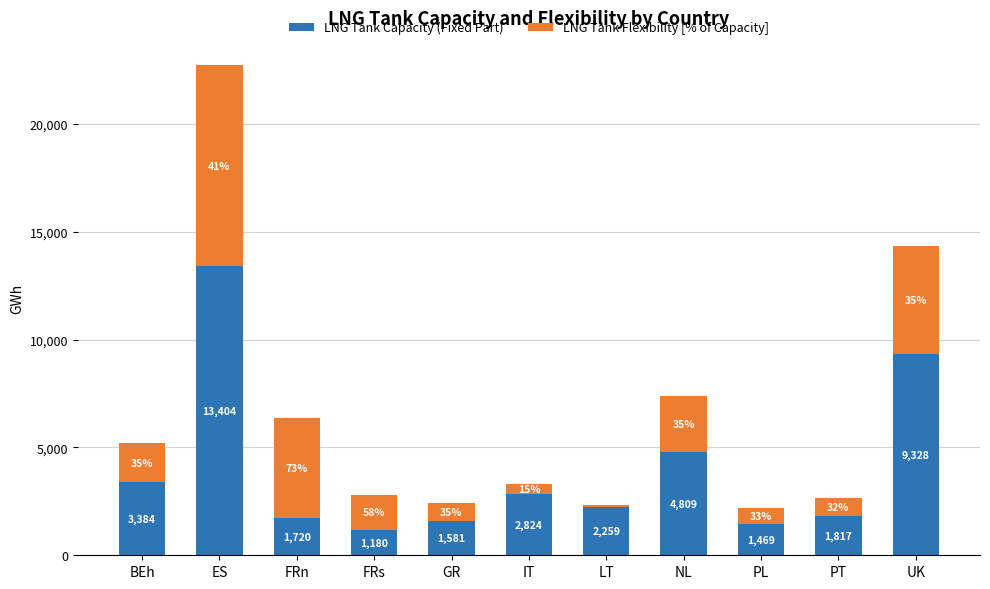

The LNG Tank Capacity (Fixed Part) series shows 7609.7 at NL. True or false?

False